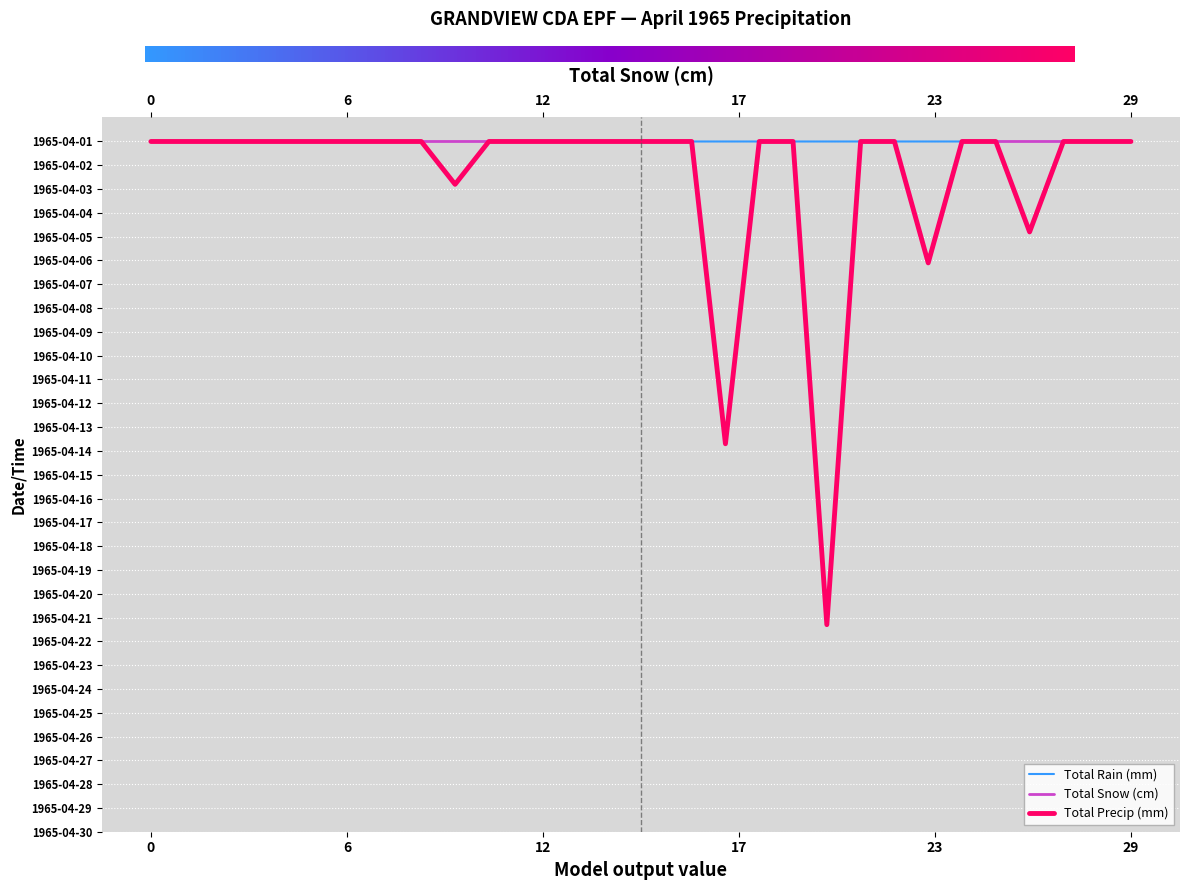

What are all the series names shown in the legend?

Total Rain (mm), Total Snow (cm), Total Precip (mm)